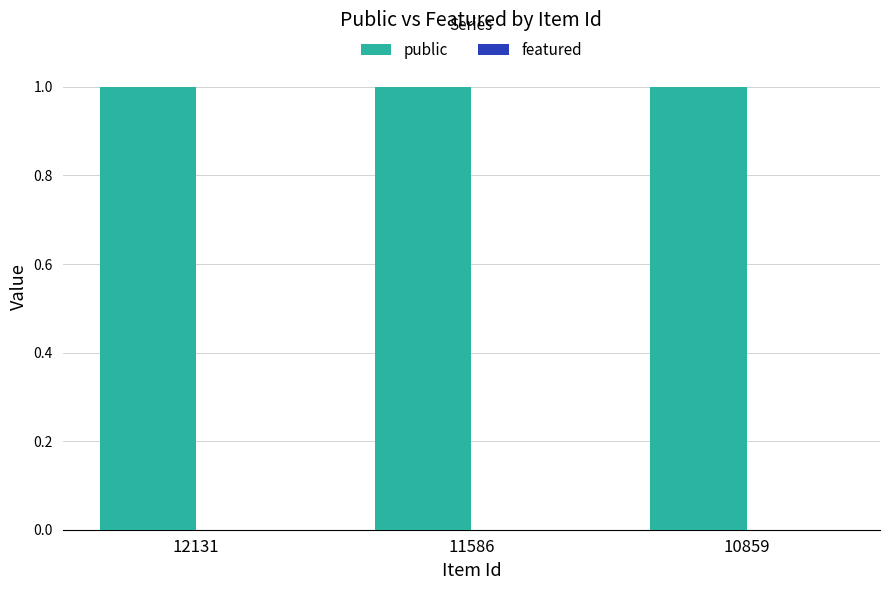

Between 12131 and 10859, which series saw the biggest shift?

public